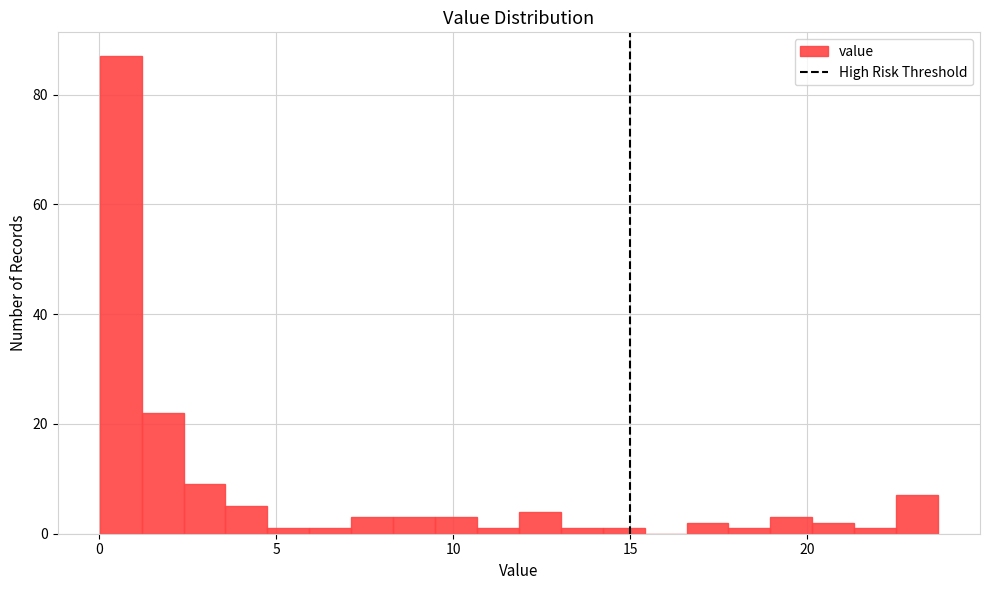

Read against the x-axis, roughly where is the centre of the tallest bar?

0.5